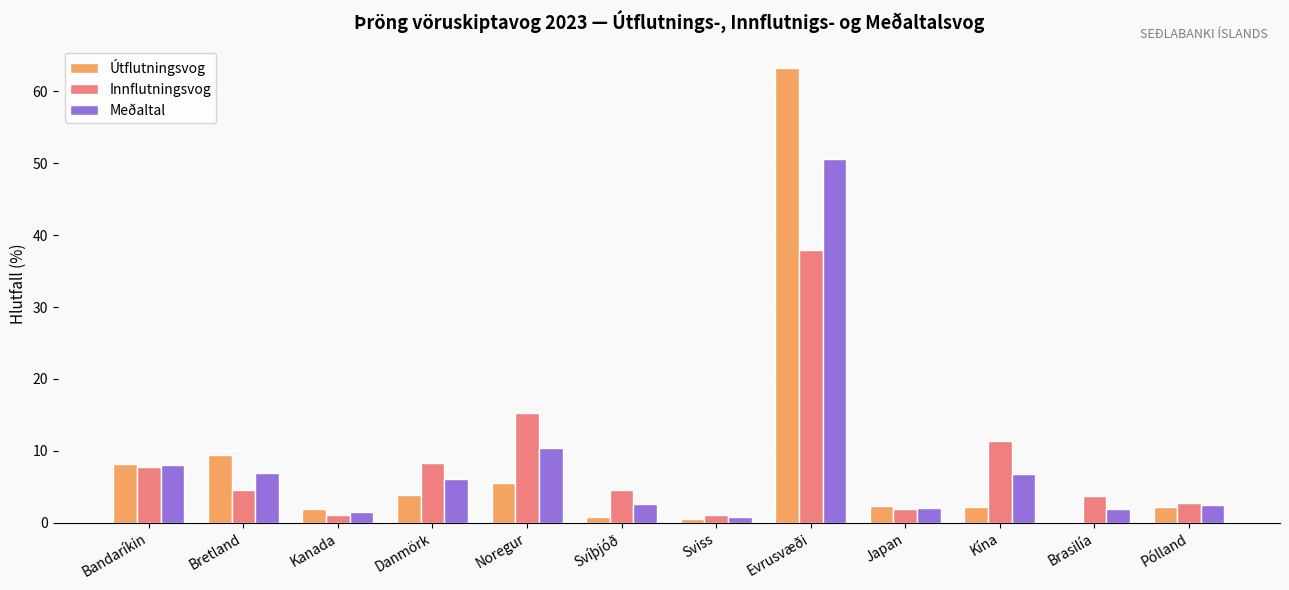

What are all the series names shown in the legend?

Útflutningsvog, Innflutningsvog, Meðaltal